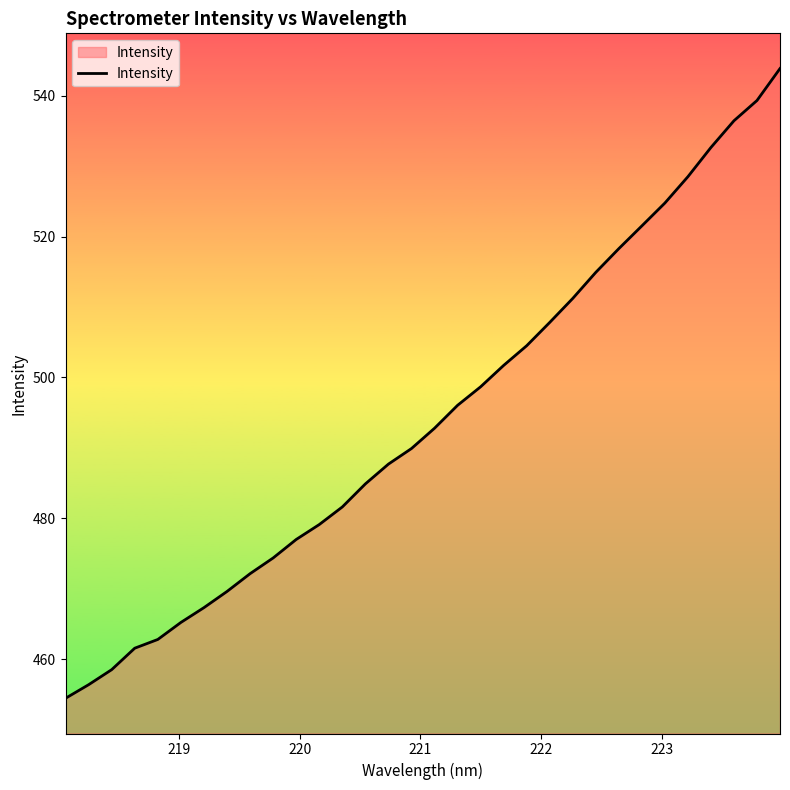

What is the difference between the maximum and minimum values?

89.4